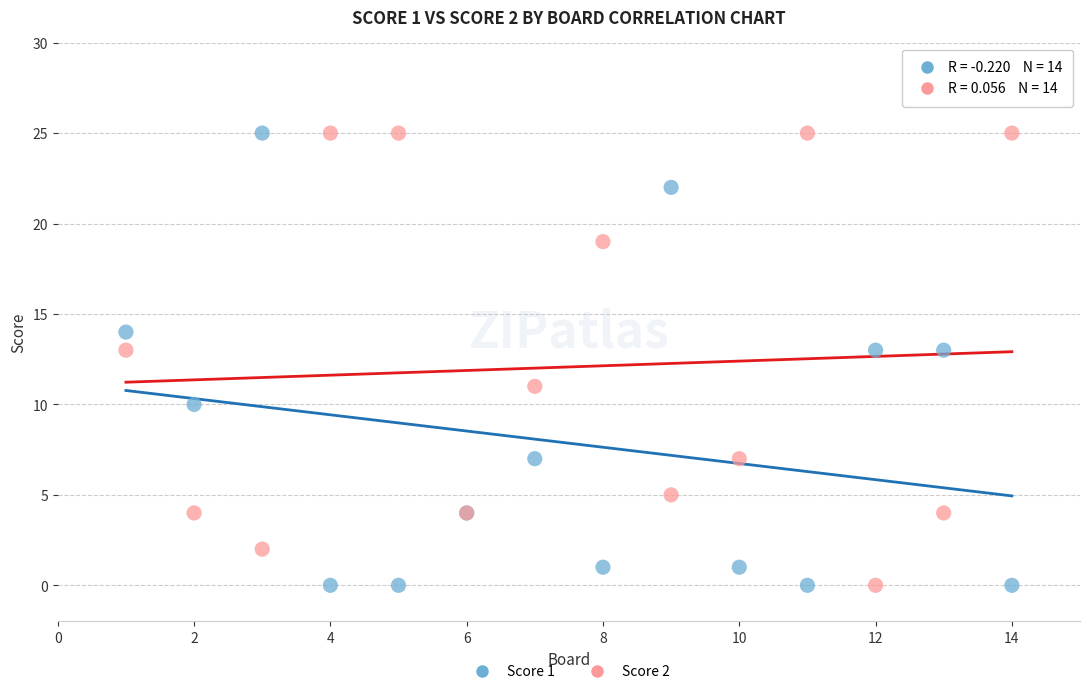

What is the X range (max minus min) for the scatter plot?

13